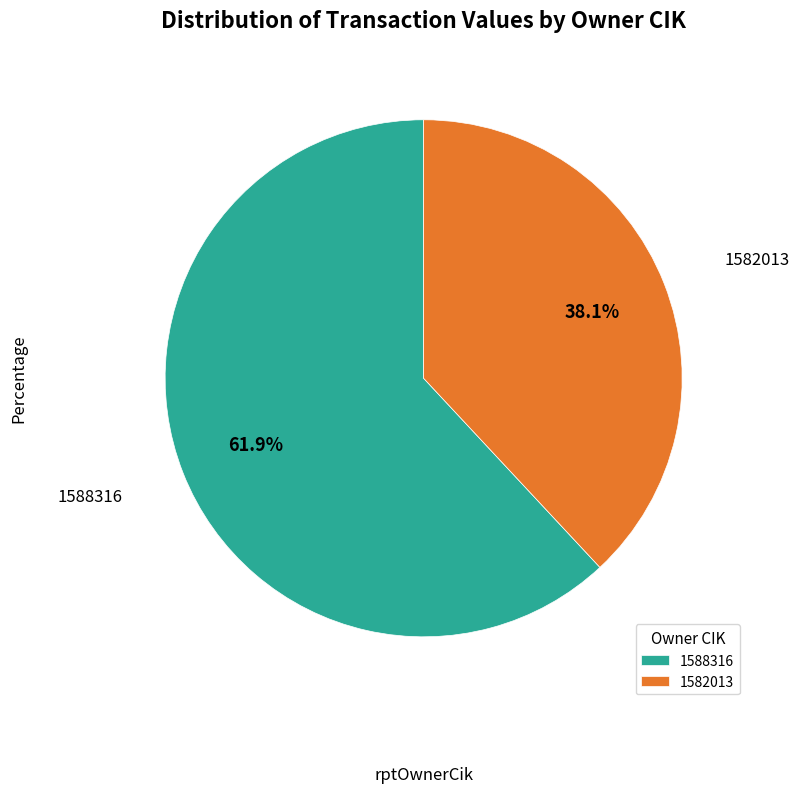

Which slice is the smallest?

1582013